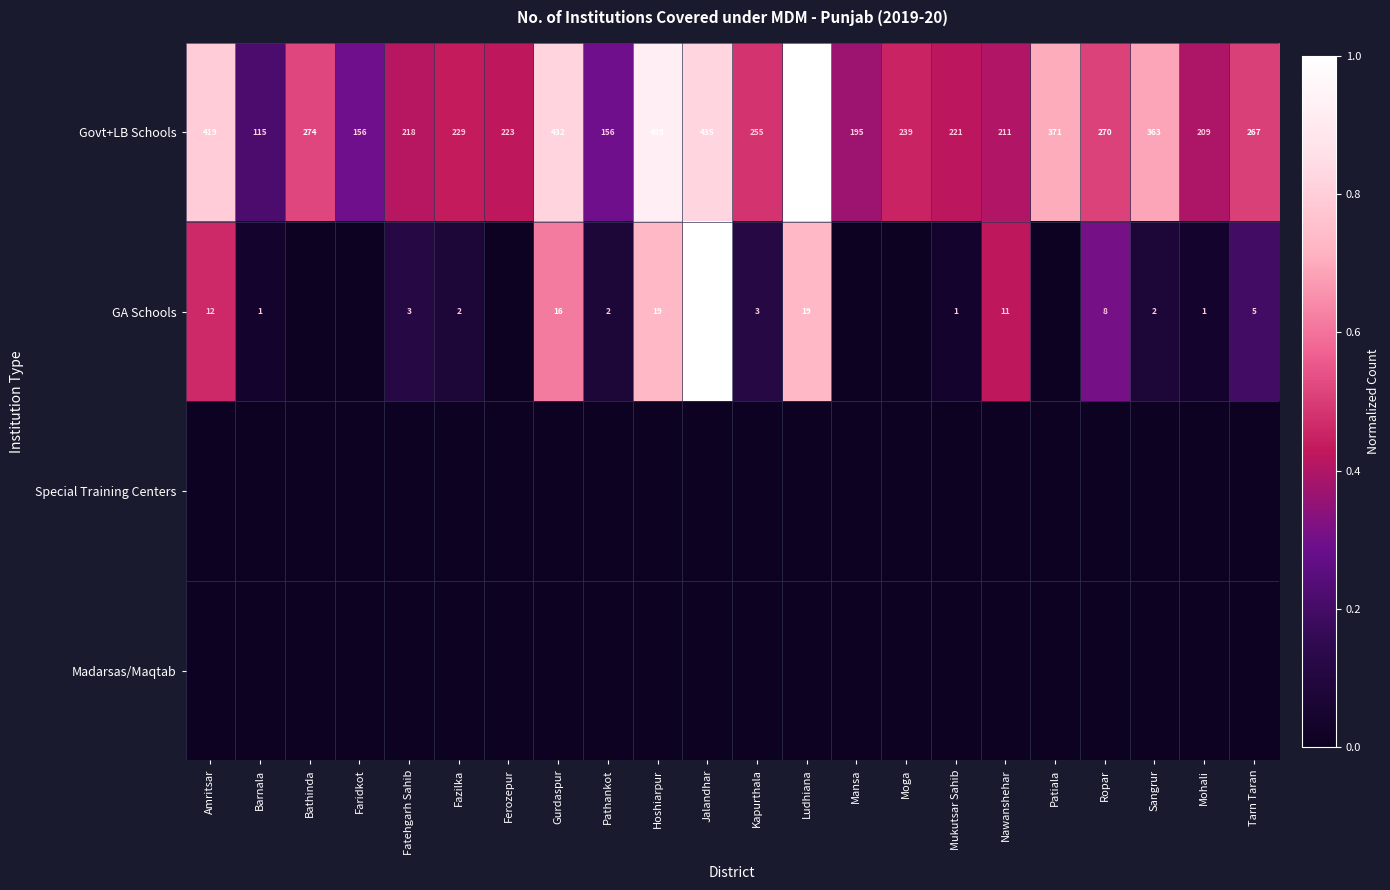

Which category has the highest value across all series?

Ludhiana